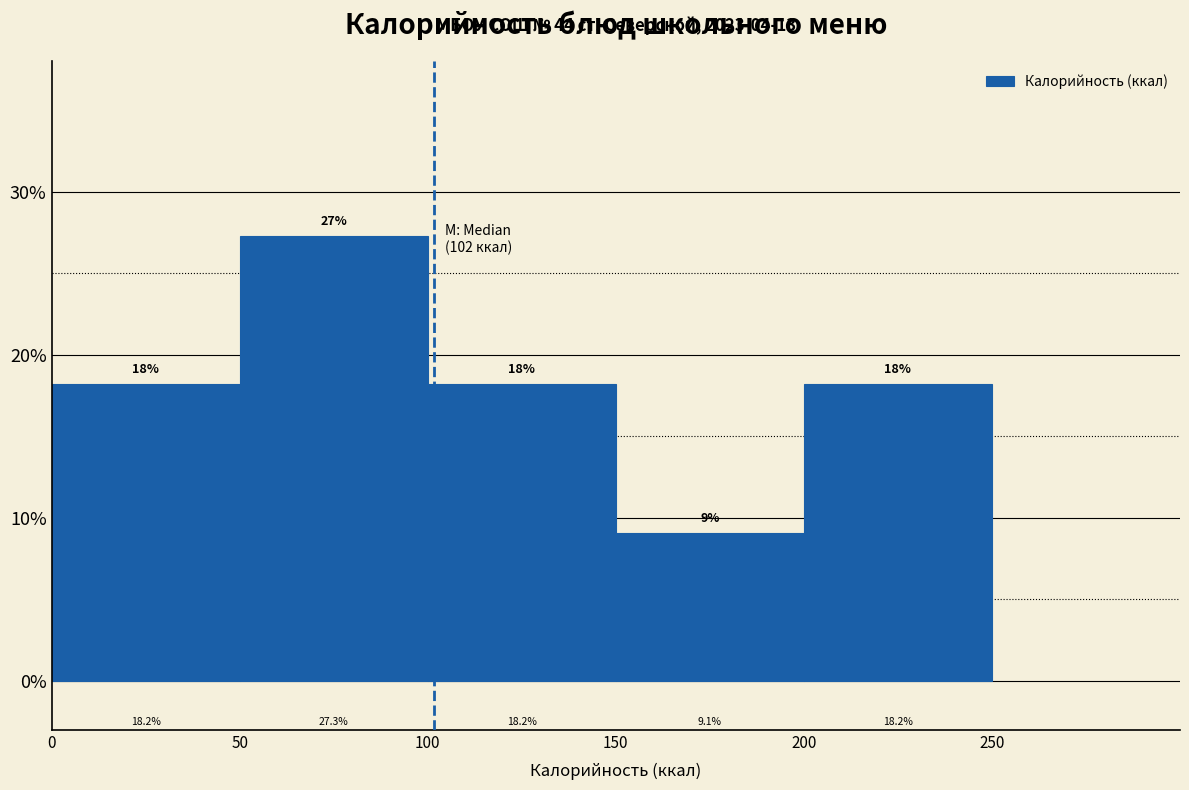

What is the height of the bar covering 100 to 150 on the x-axis?

18.2